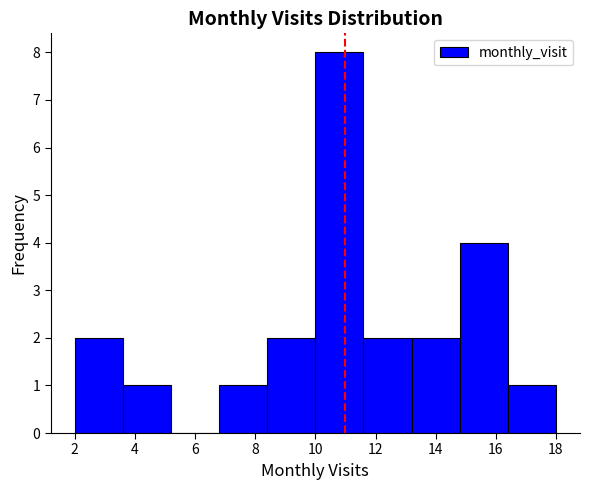

How tall is the bar that spans 2.0 to 3.6 on the x-axis? The values are not printed on the chart, so give them approximately, as read against the axis.

2